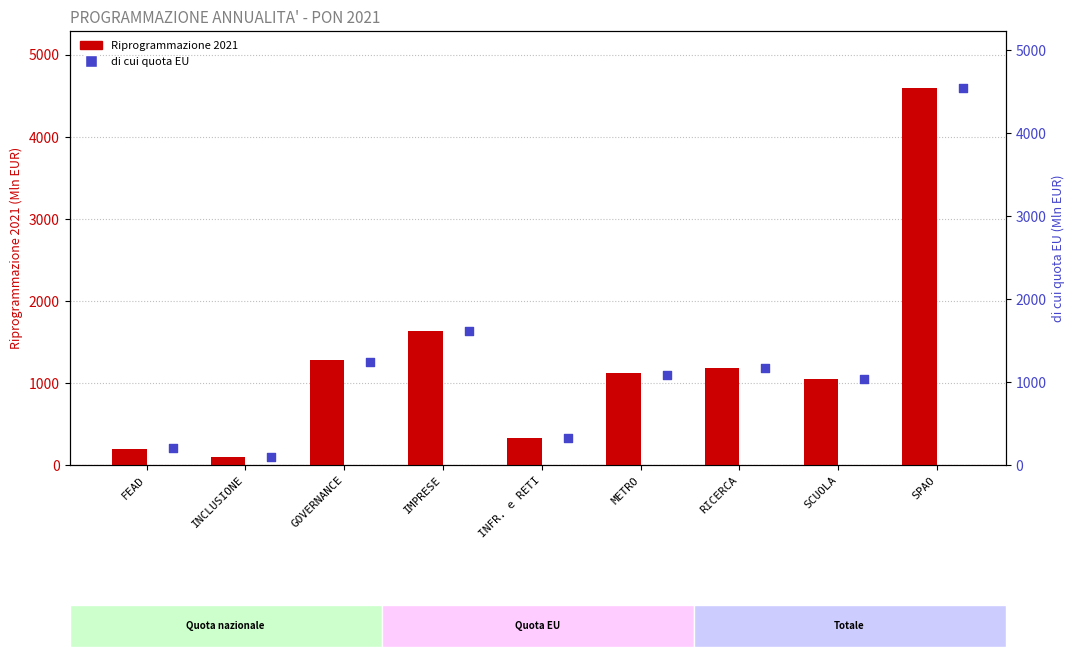

At how many categories does at least one series exceed 3417?

1